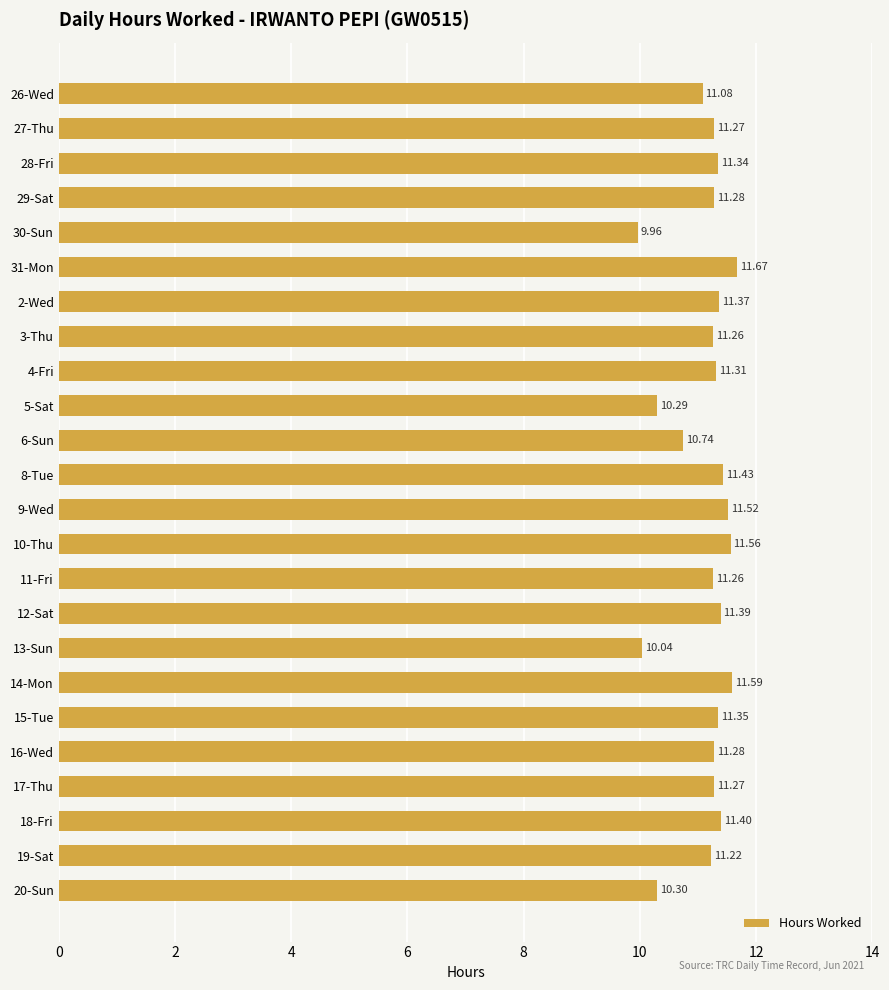

What is the difference between the values at 5-Sat and 16-Wed?

1.0